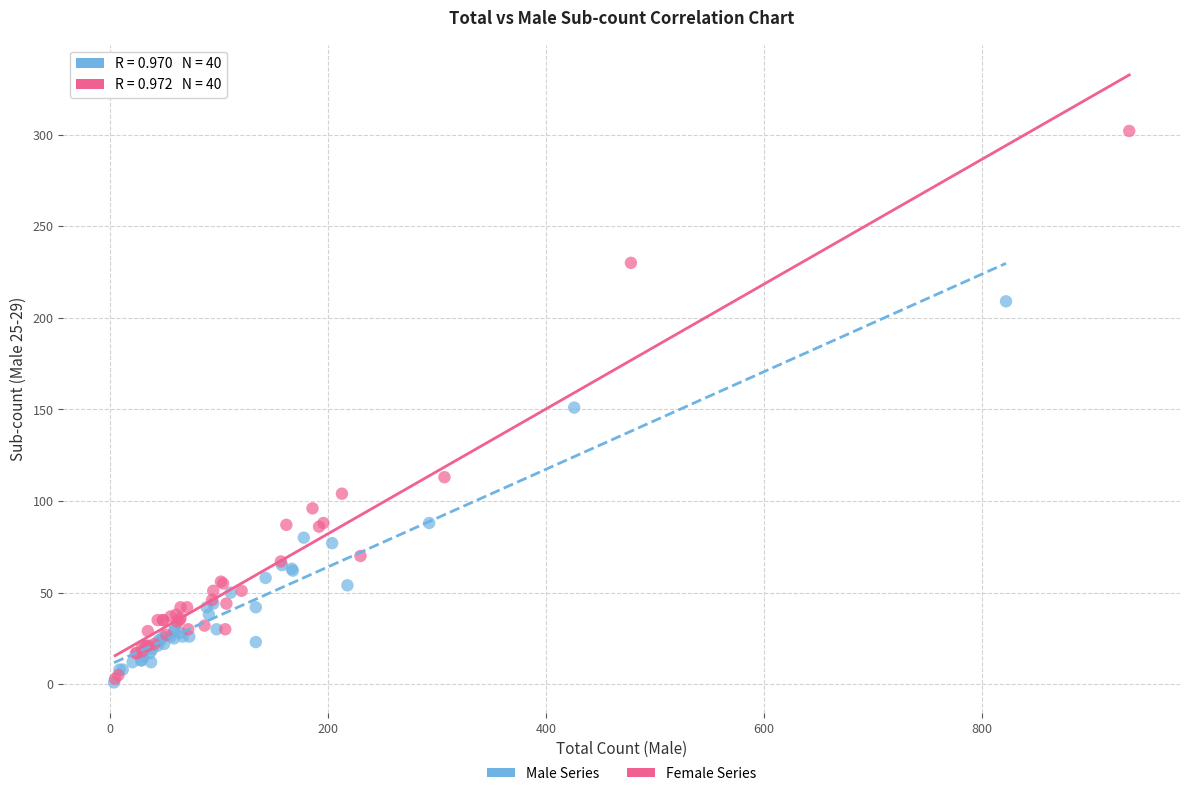

What are all the series names shown in the legend?

Male Series, Female Series